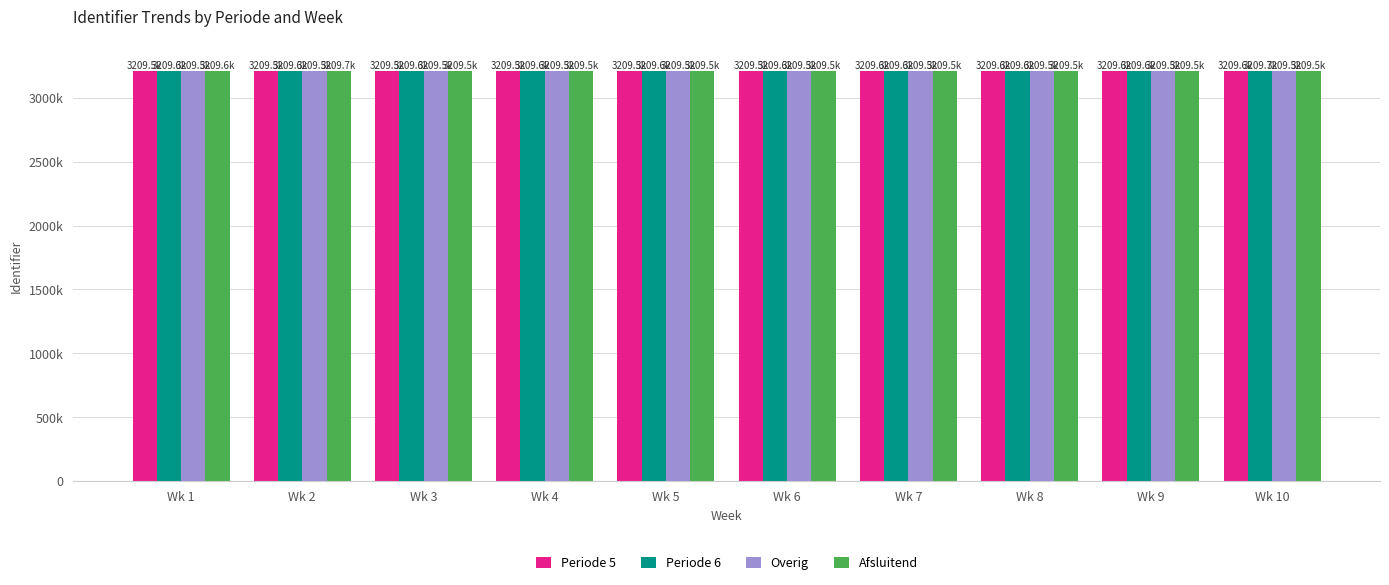

What are all the series names shown in the legend?

Periode 5, Periode 6, Overig, Afsluitend